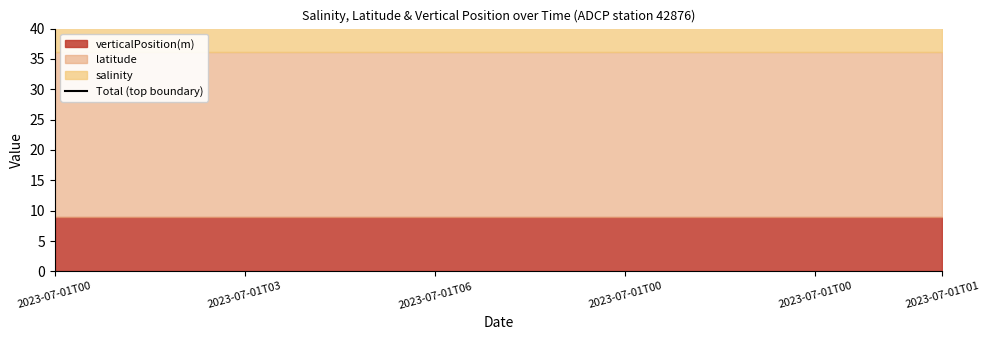

How many lines are shown in the chart?

3